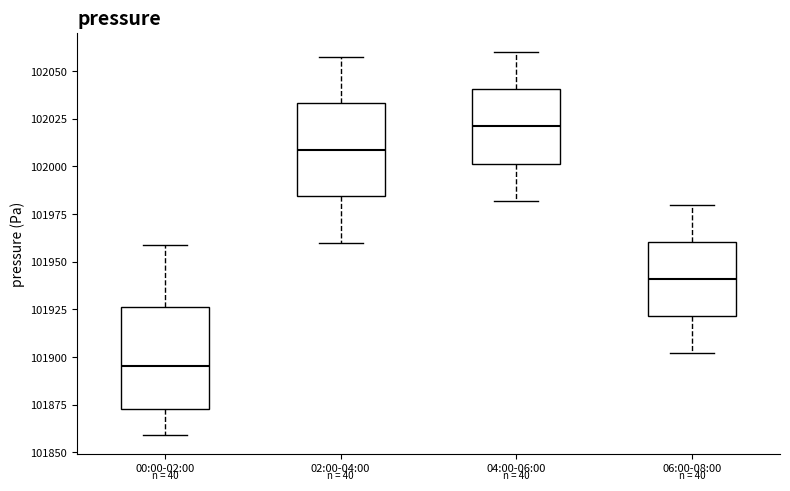

Reading left to right, transcribe this box plot: for each box, give where its median line is, the range the box spans, and where its two whiskers end, as read against the y-axis. The values are not printed on the chart, so give them approximately, as read against the axis.

00:00-02:00: median 101895, box 101875 to 101925, whiskers 101860 to 101960
02:00-04:00: median 102010, box 101985 to 102035, whiskers 101960 to 102060
04:00-06:00: median 102020, box 102000 to 102040, whiskers 101980 to 102060
06:00-08:00: median 101940, box 101920 to 101960, whiskers 101900 to 101980